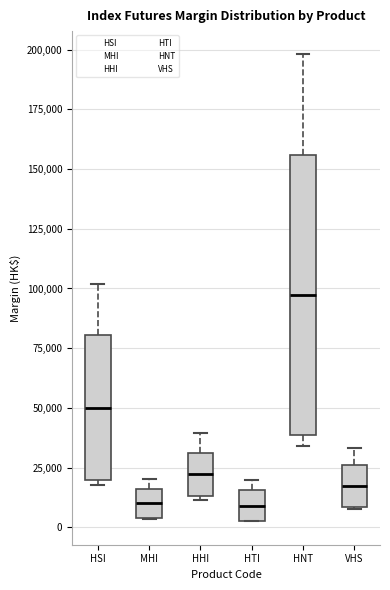

Which box's median line is the highest?

HNT